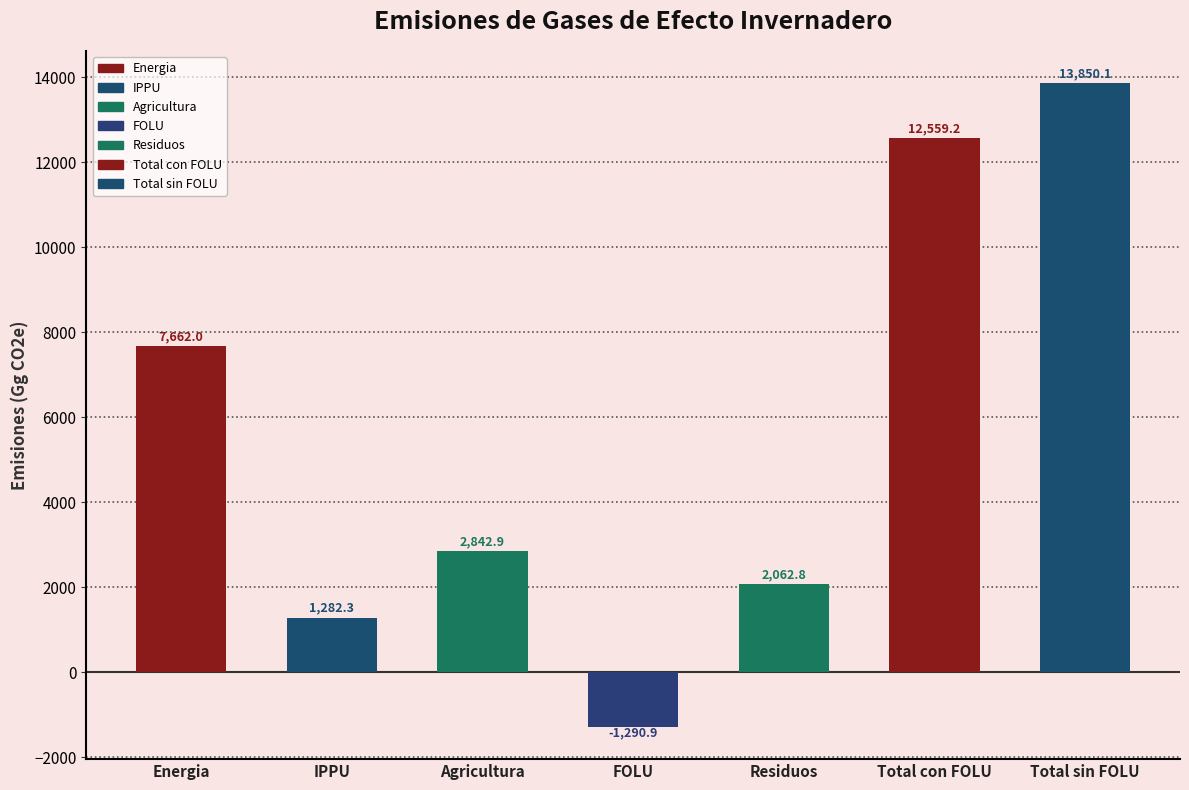

What is the change in value from Agricultura to Residuos?

-780.1